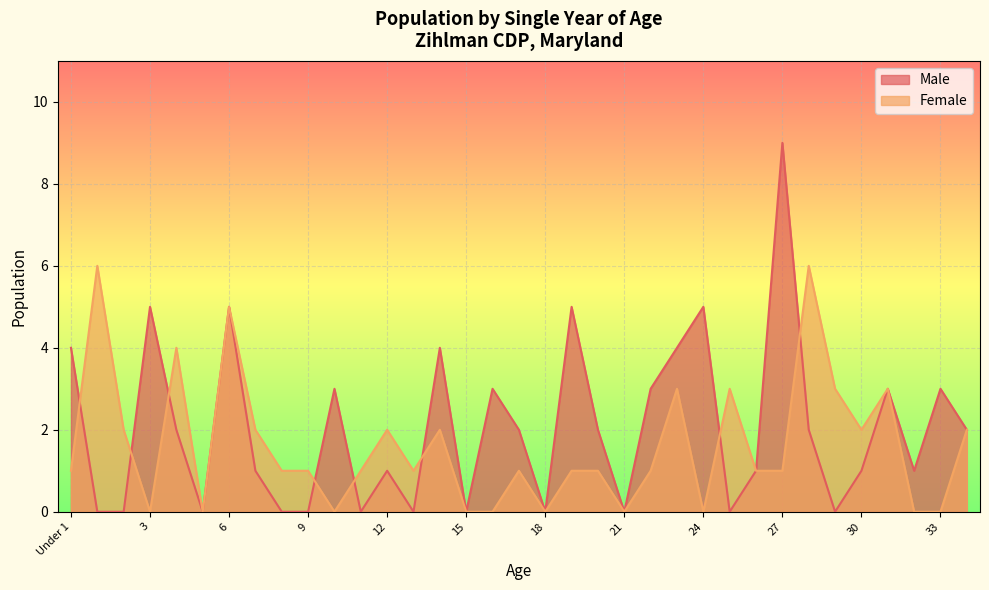

How many data points in Male are less than 2?

17